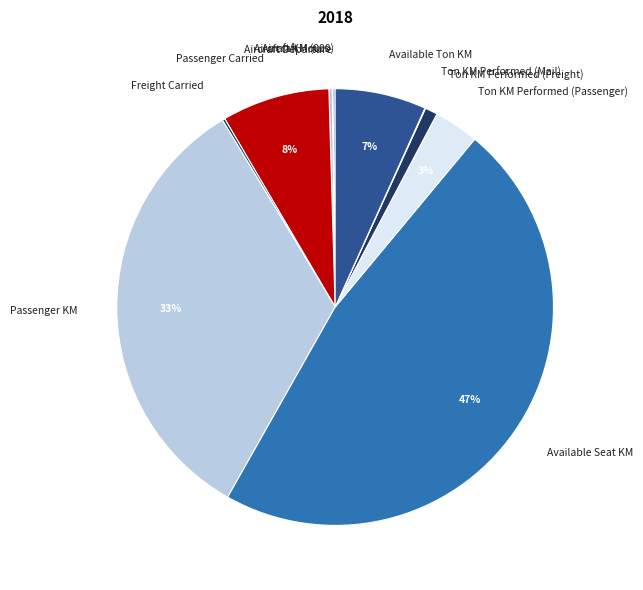

Is there any slice that represents more than half of the pie?

No